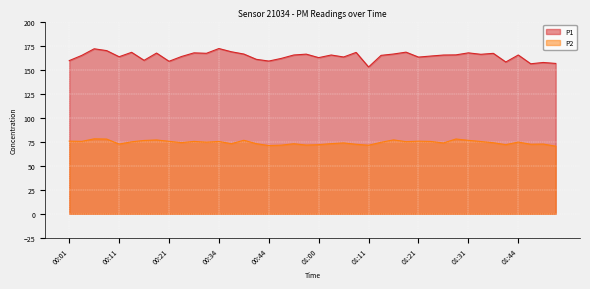

How many lines are shown in the chart?

2